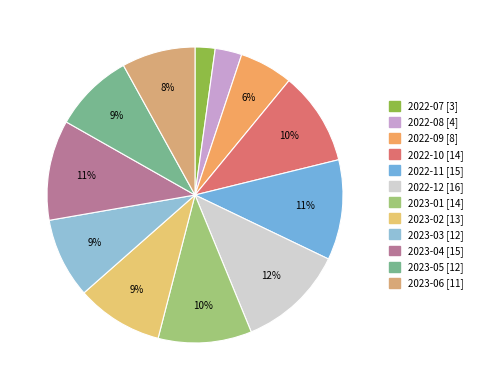

Is the sum of 2022-12 and 2023-03 greater than half?

No